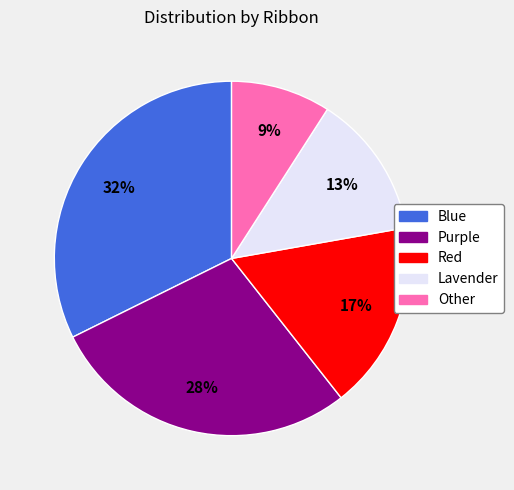

Do Lavender and Other together represent more than half of the pie?

No